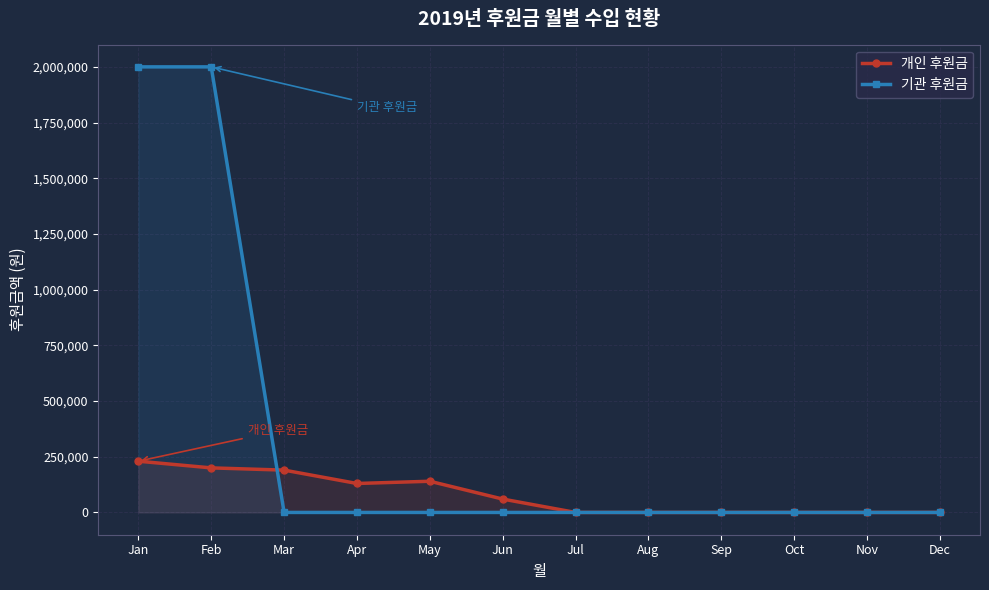

How many times do 기관 후원금 and 개인 후원금 cross each other?

1